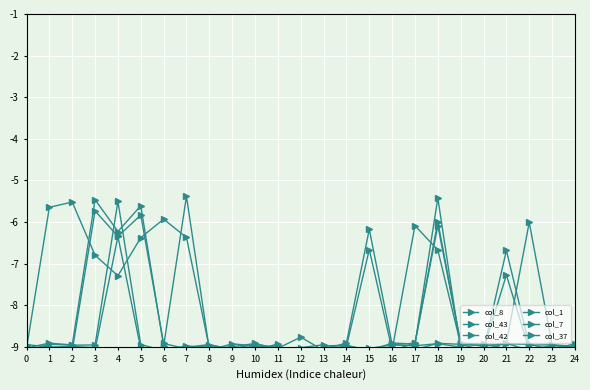

Which series has the widest spread of values?

col_1